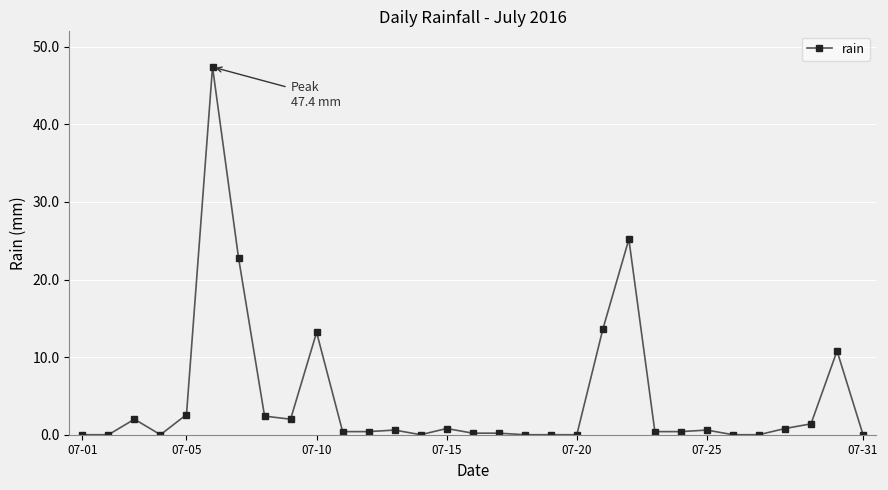

Count the number of categories in the chart.

31